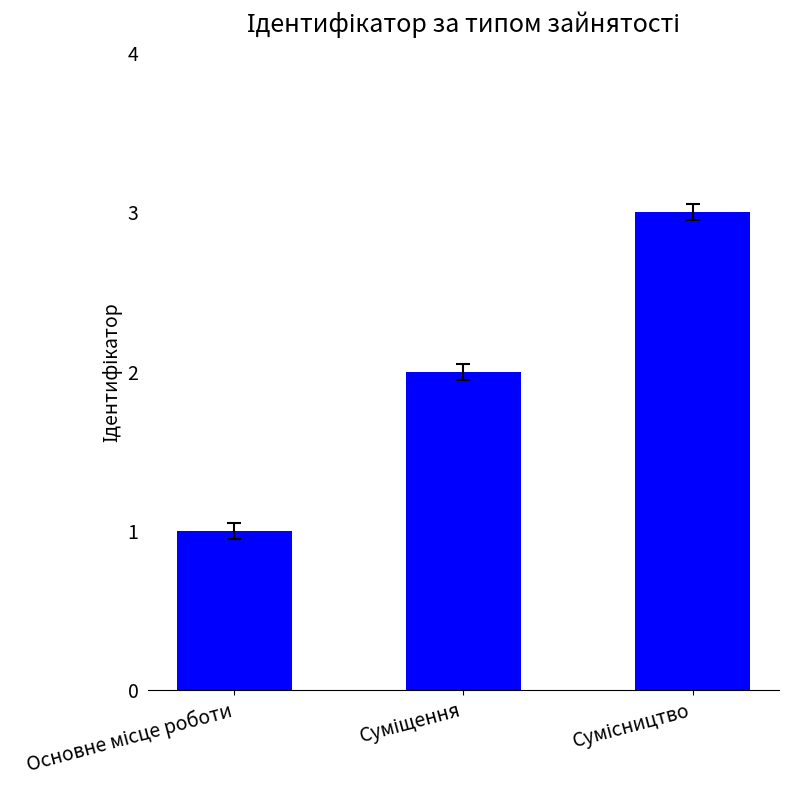

What is the sum of all values?

6